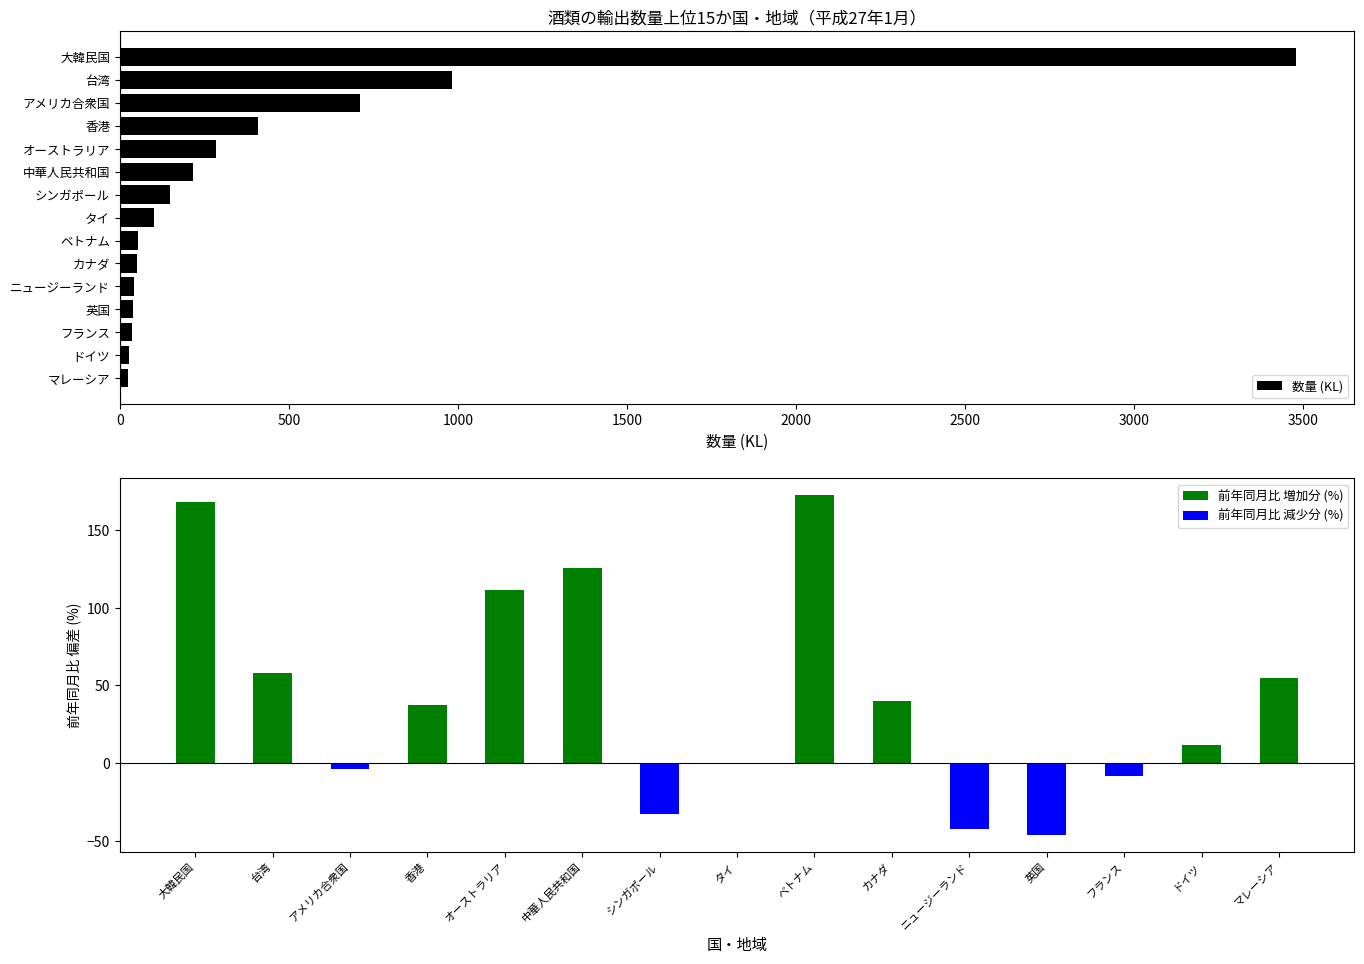

What is the maximum value for 数量 (KL)?

3477.0